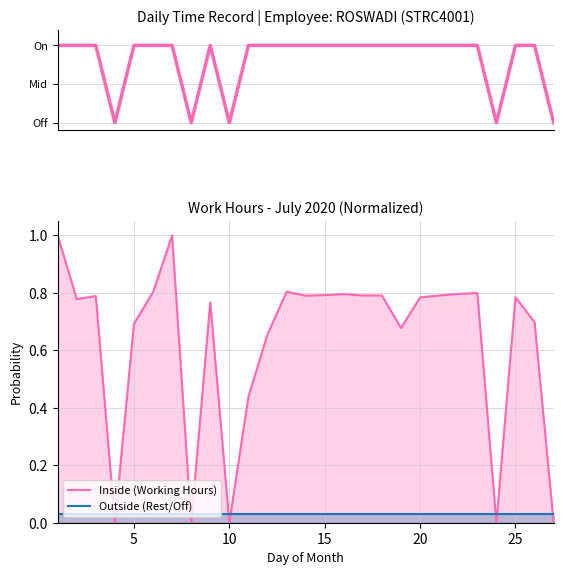

The value of Outside (Rest/Off) at 15 is 0.0. True or false?

False